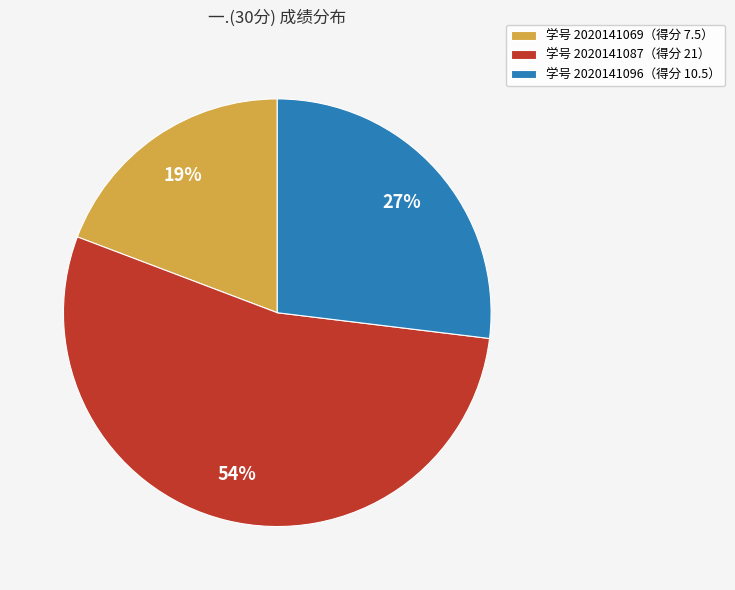

To the nearest percent, what portion does 学号 2020141069（得分 7.5） represent?

19%